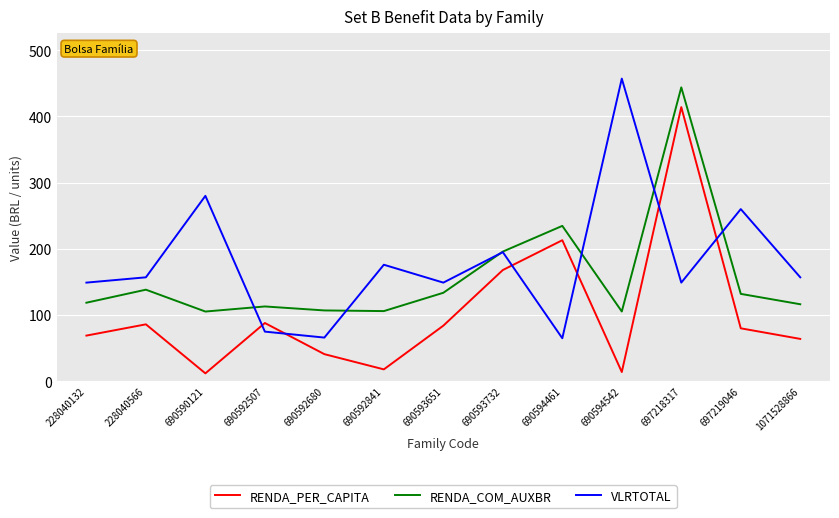

What is the sum of all RENDA_PER_CAPITA values?

1351.0